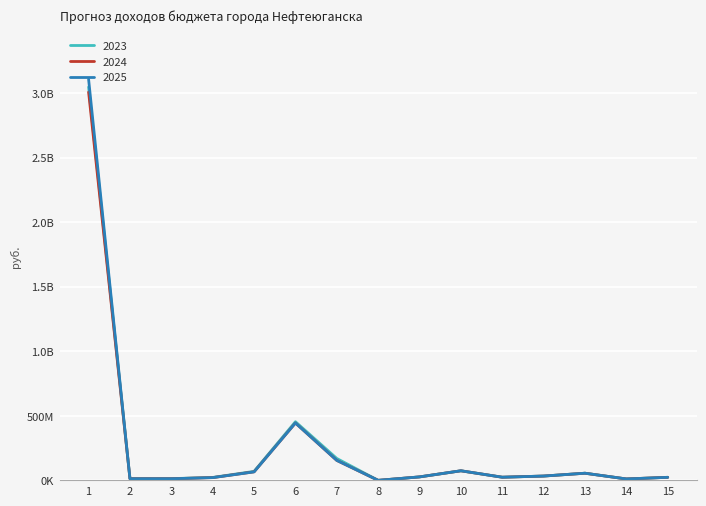

Does the chart have visible grid lines?

Yes